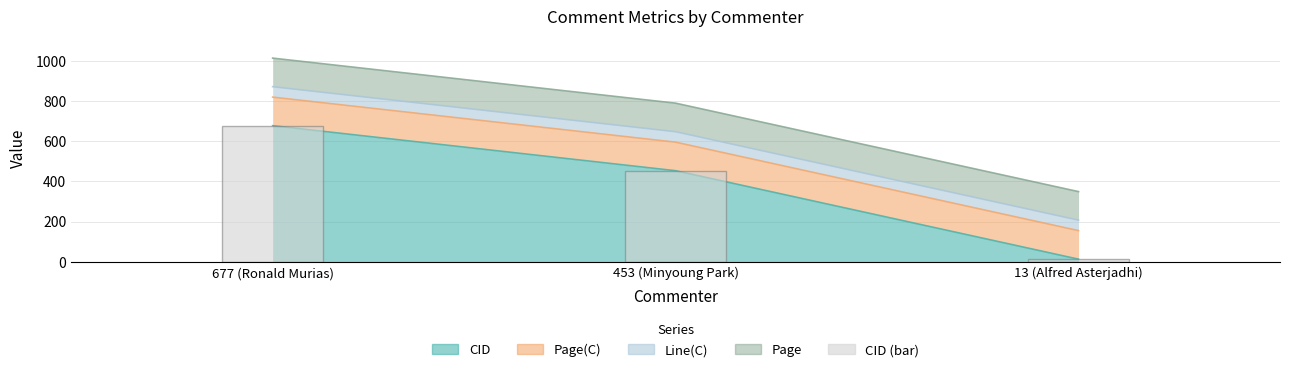

Which category has the lowest value across all series?

13 (Alfred Asterjadhi)